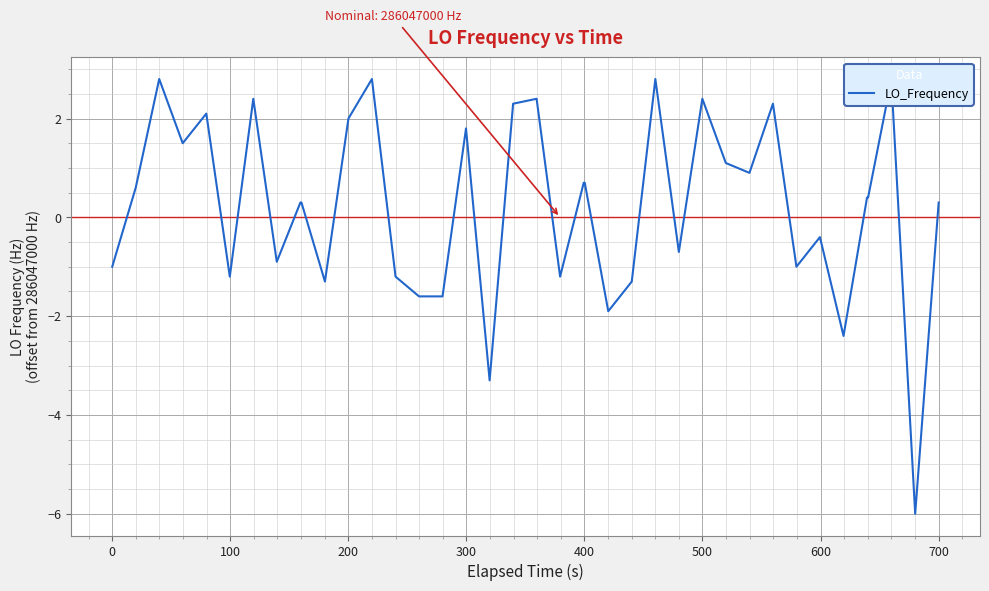

What is the minimum value shown in the chart?

-6.0